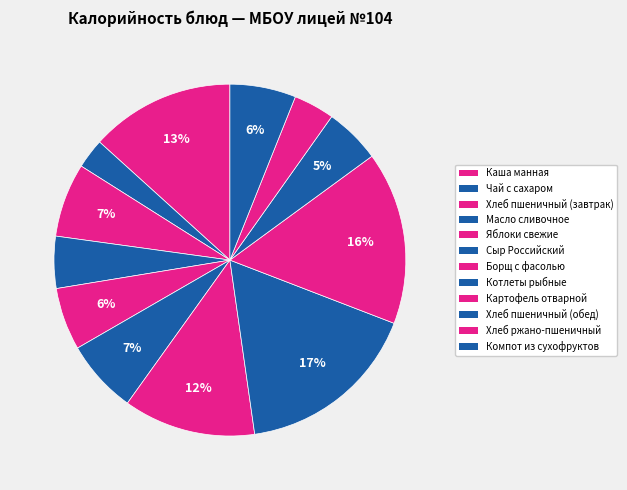

True or false: Хлеб пшеничный (завтрак) accounts for 7% of the total.

True